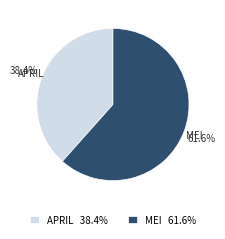

How much of the chart is everything except MEI?

38.4%